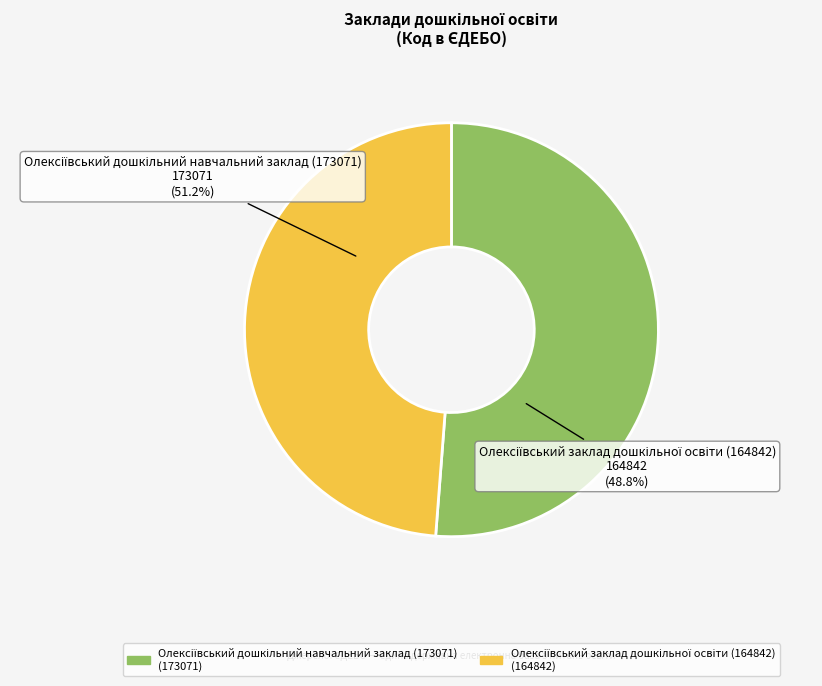

Combined, what portion of the pie is Олексіївський заклад дошкільної освіти (164842) and Олексіївський дошкільний навчальний заклад (173071)?

100.0%